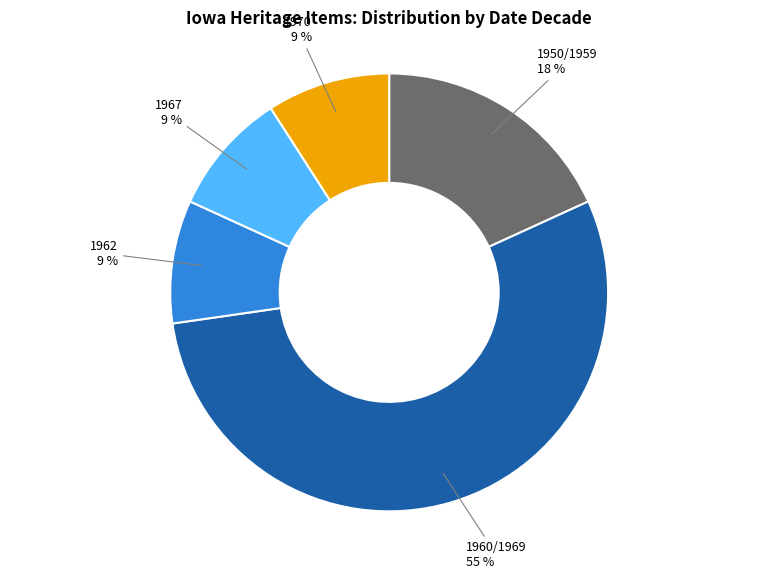

Which category has the biggest portion of the pie?

1960/1969